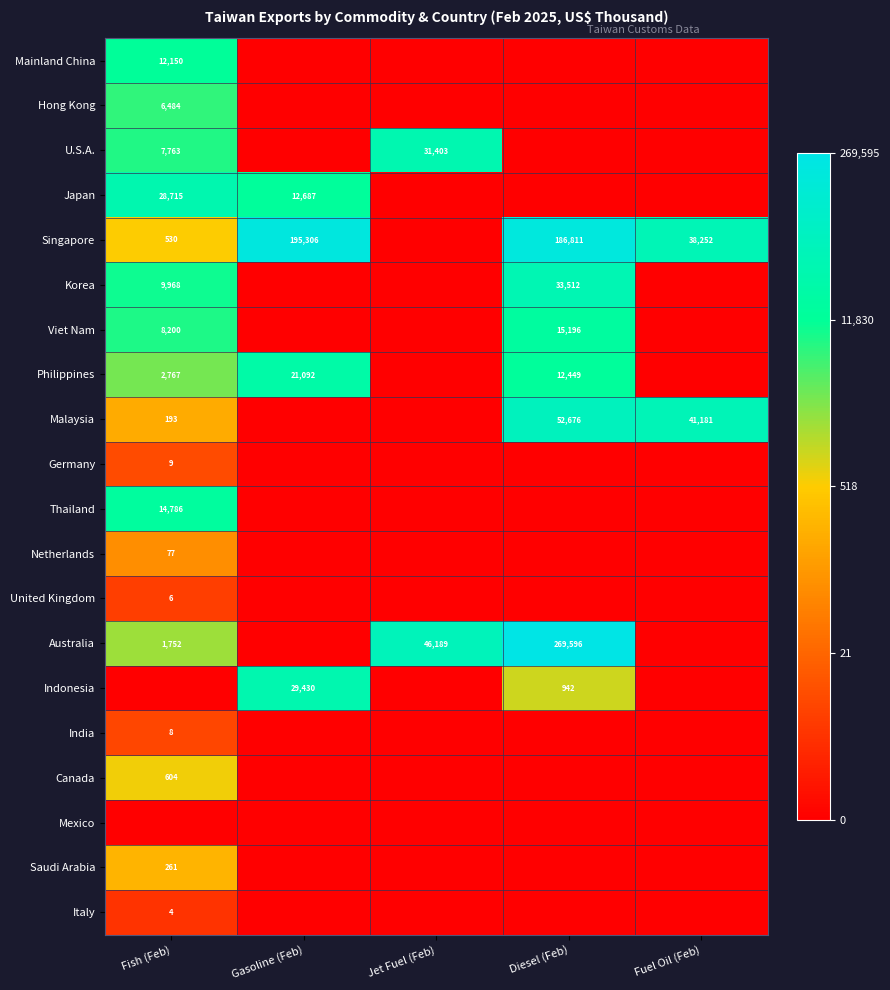

What is the difference between the Philippines values at Diesel (Feb) and Gasoline (Feb)?

8643